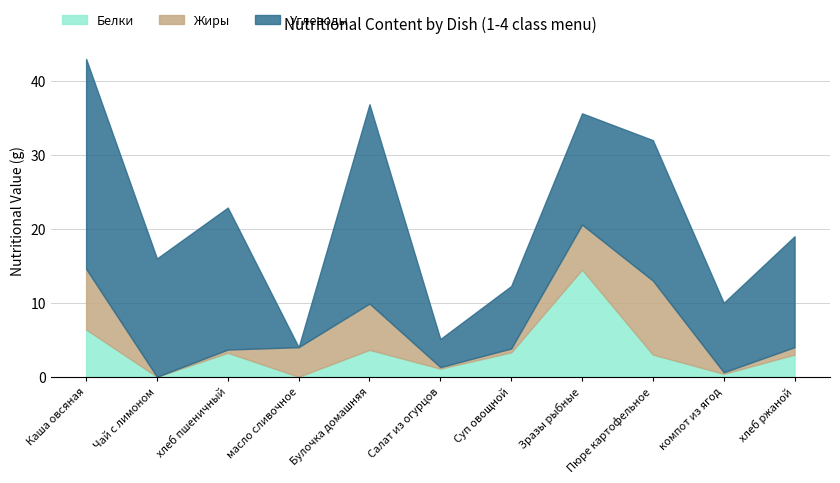

How many intersections are there between Белки and Жиры?

4